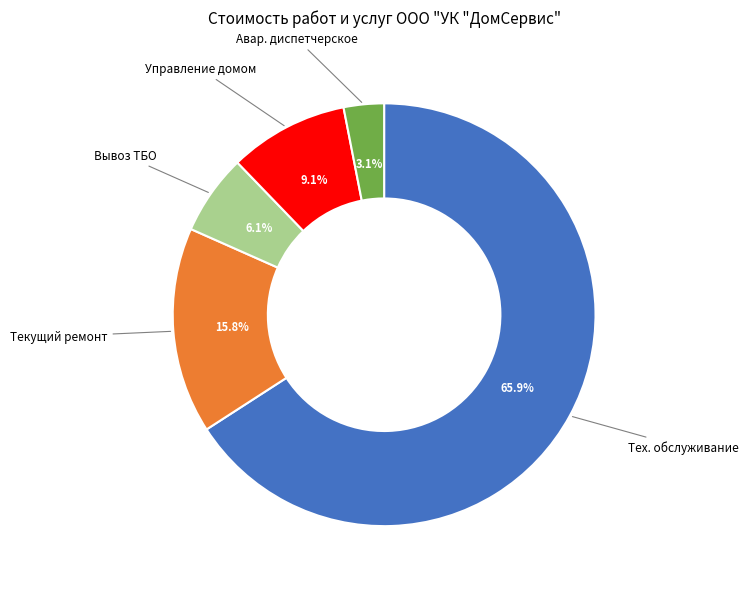

Is there a majority slice in this chart?

Yes